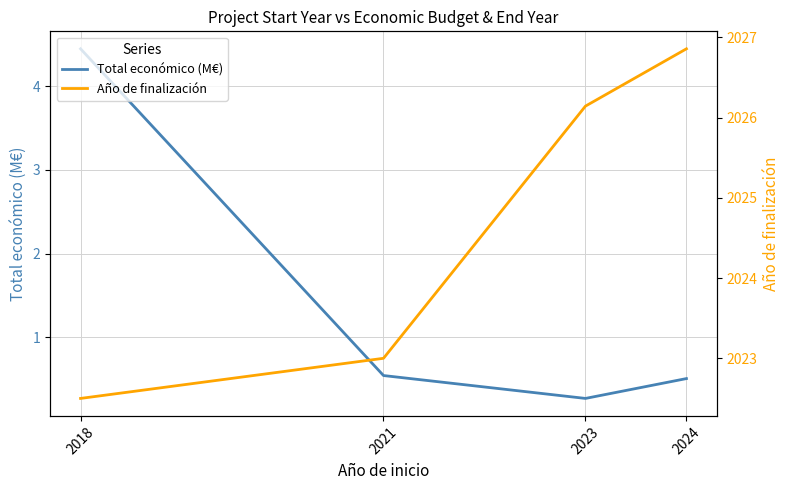

Reading left to right, what are all the values shown in this chart?

Total económico (M€): 4.4	0.5	0.3	0.5
Año de finalización: 2022.5	2023.0	2026.1	2026.9